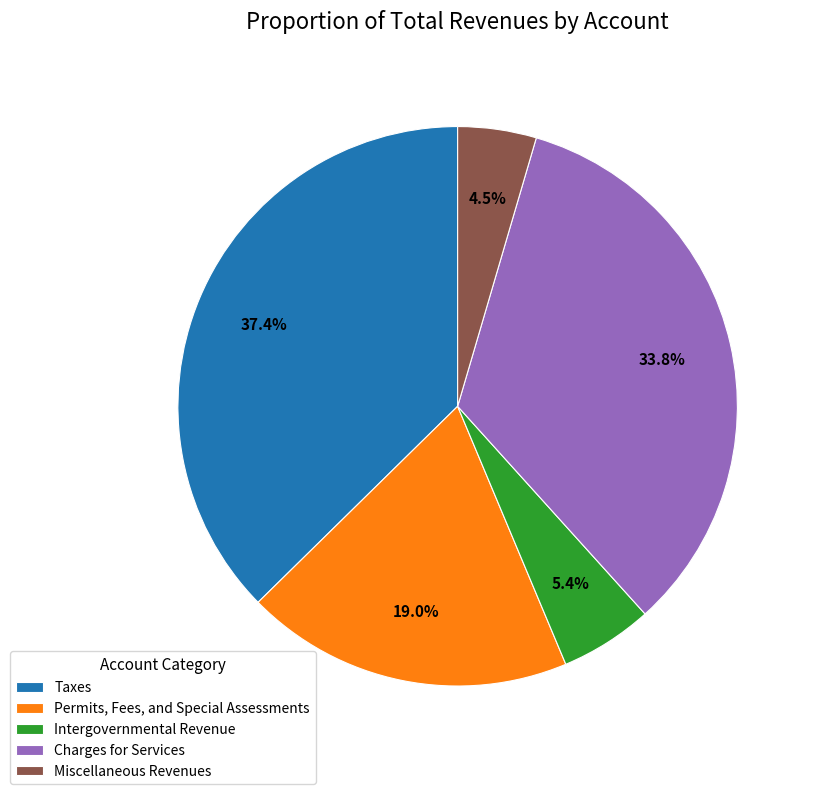

What is the ratio of the value at Miscellaneous Revenues to the value at Intergovernmental Revenue?

0.8